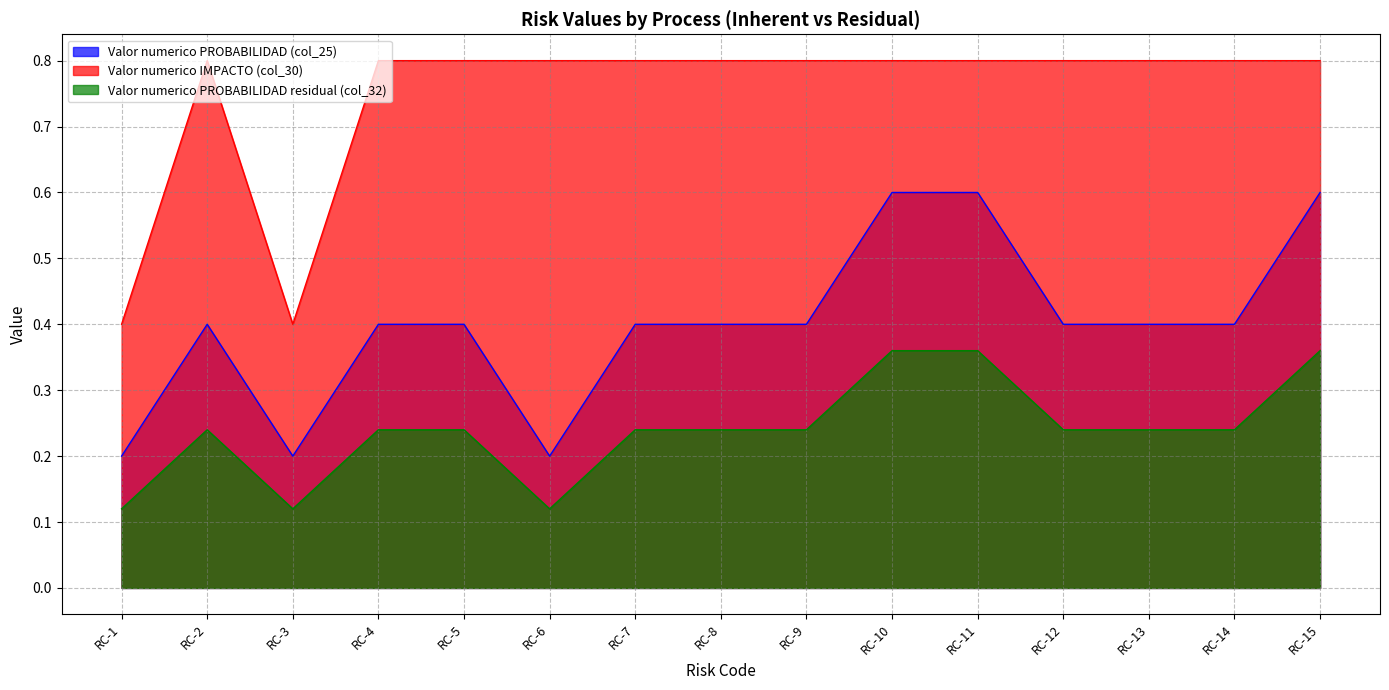

At how many categories does at least one series exceed 0?

15